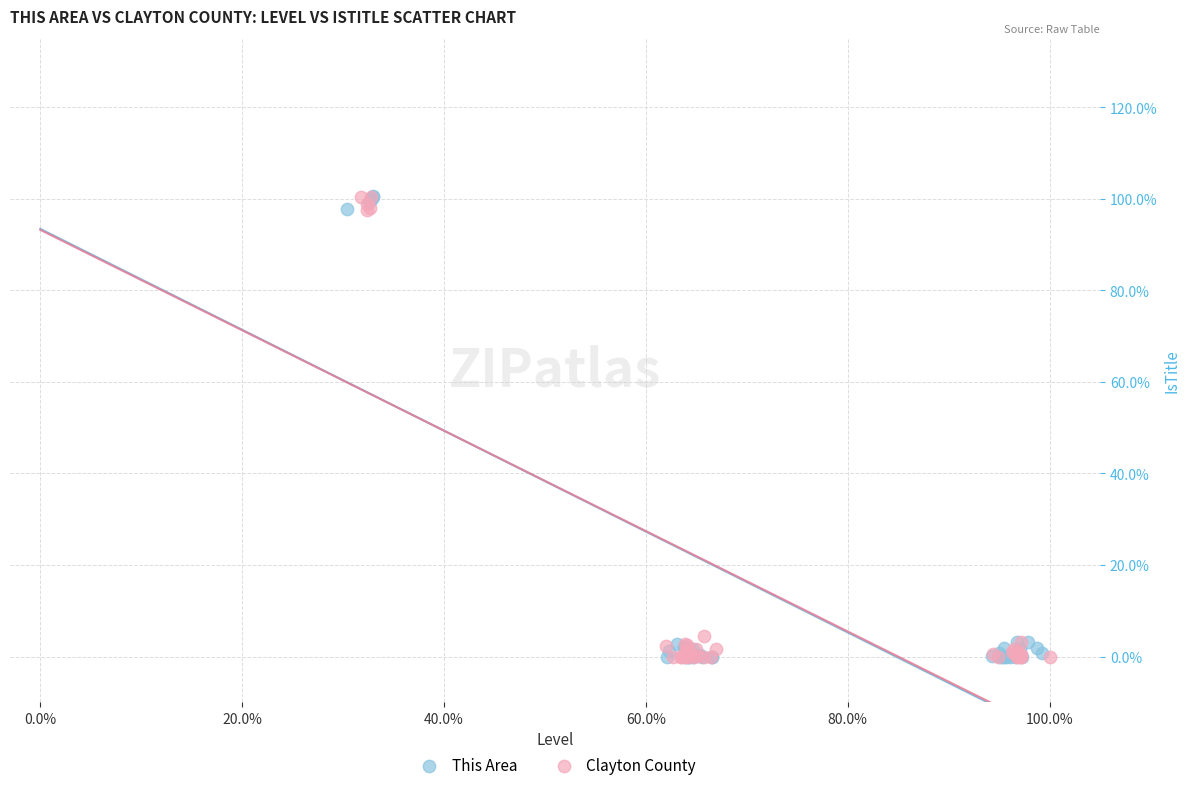

What are all the series names shown in the legend?

This Area, Clayton County